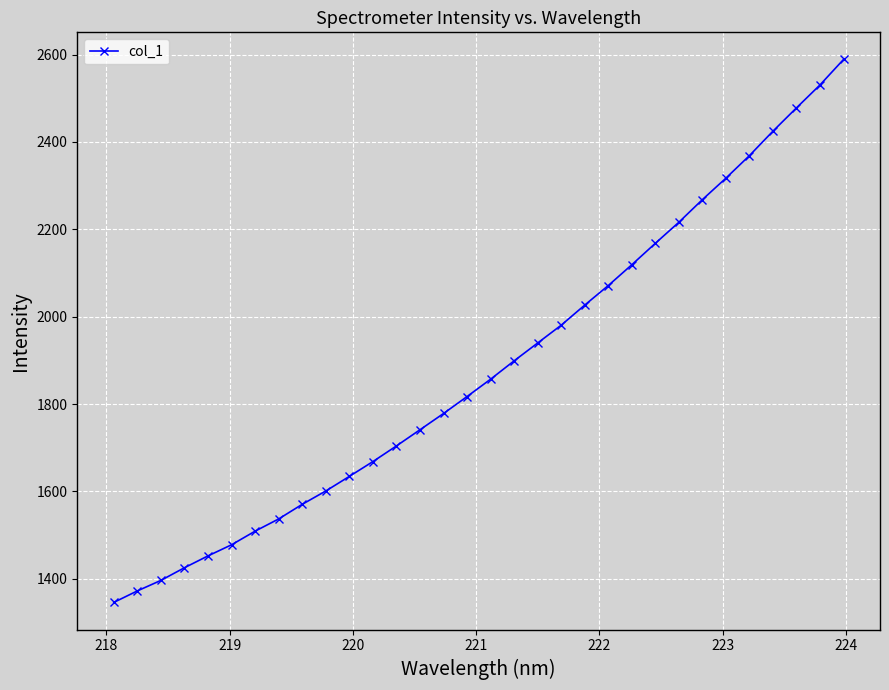

What is the sum of all values?

60285.5